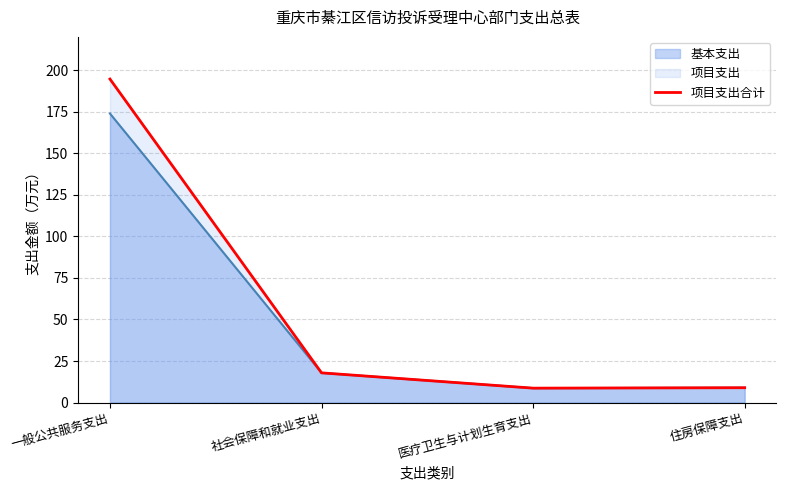

Where is the first local minimum?

医疗卫生与计划生育支出